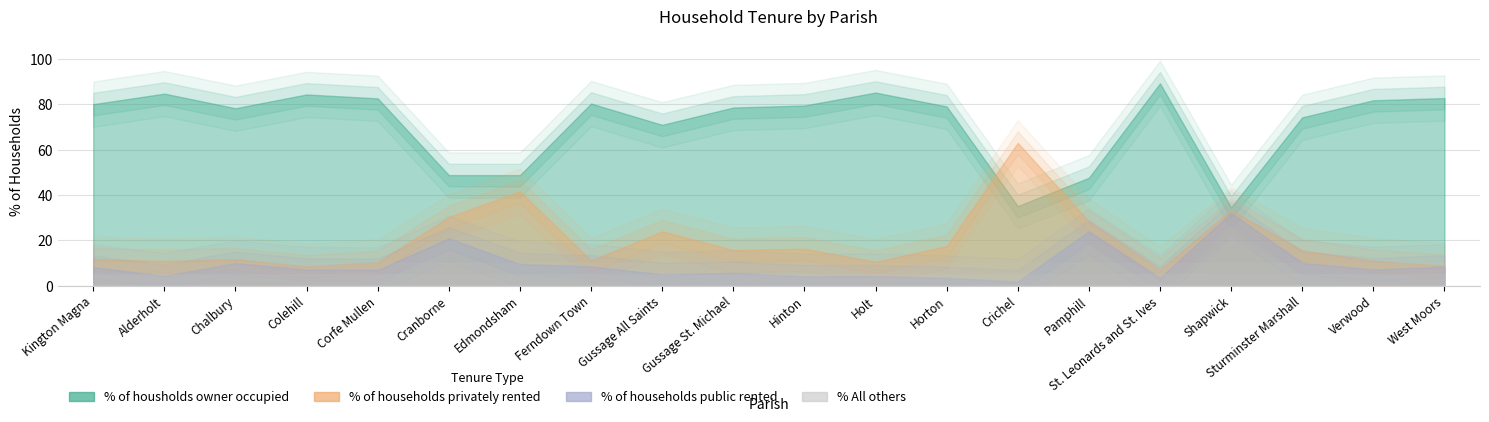

Where is % of housholds owner occupied nearest to the value 61?

Gussage All Saints